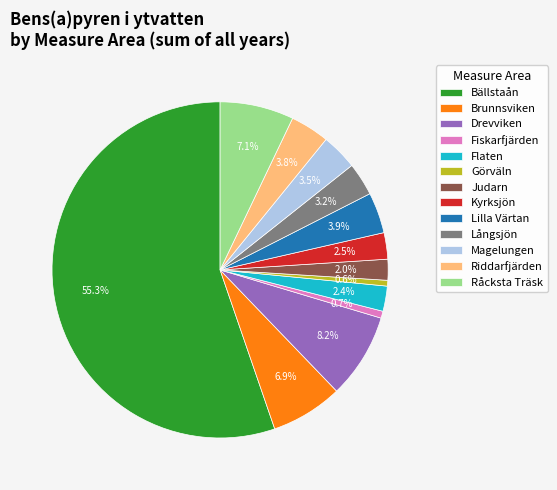

How many slices are in this pie chart?

13